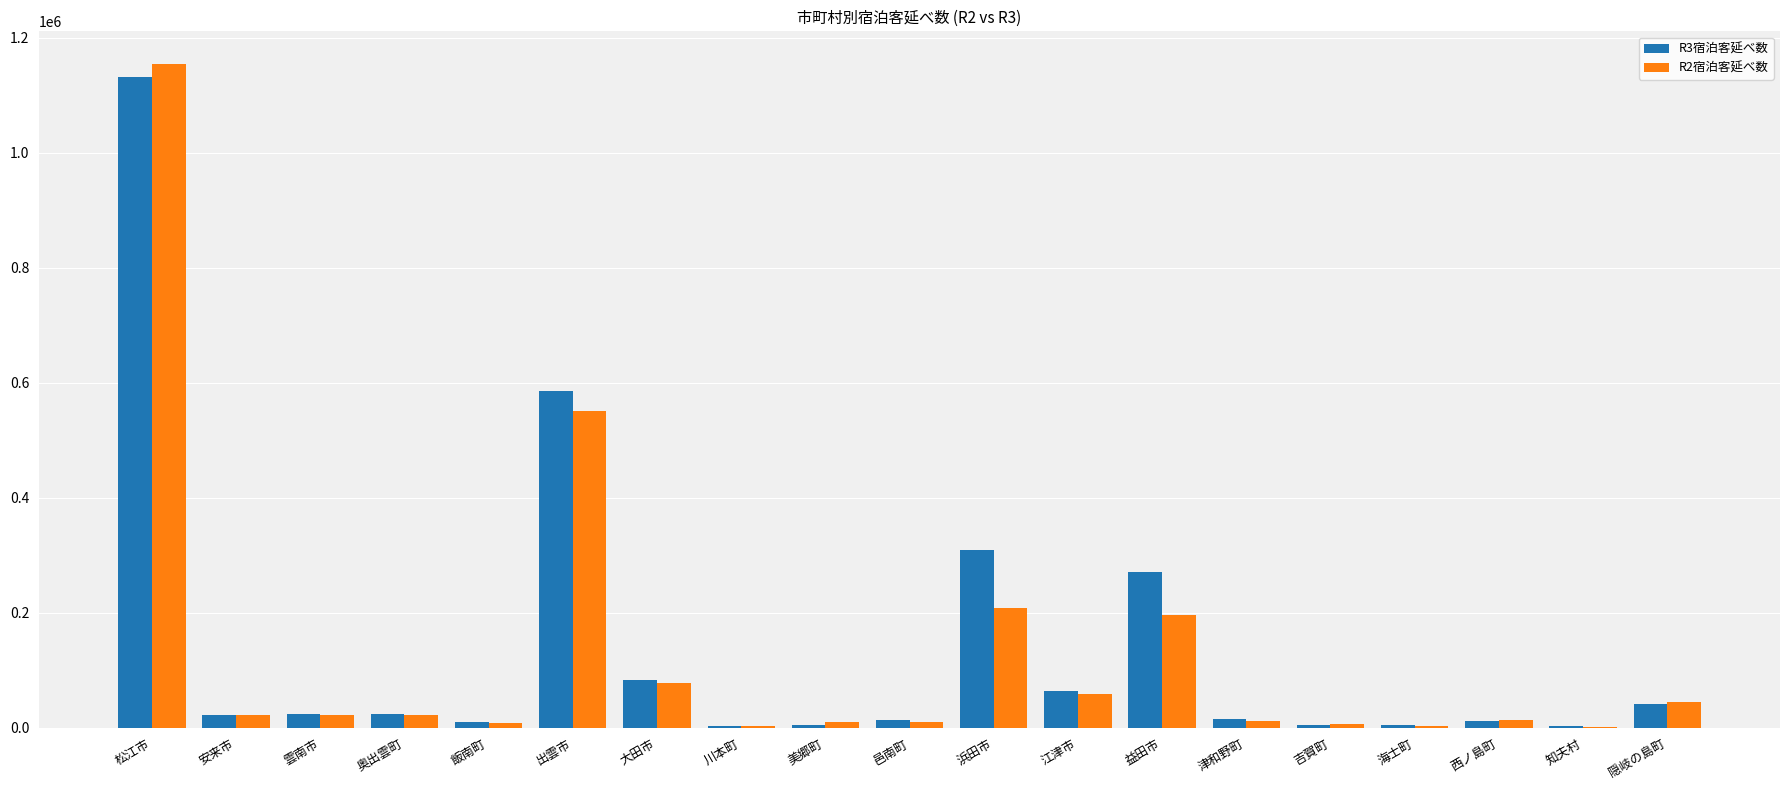

The value of R3宿泊客延べ数 at 益田市 is 401003. True or false?

False